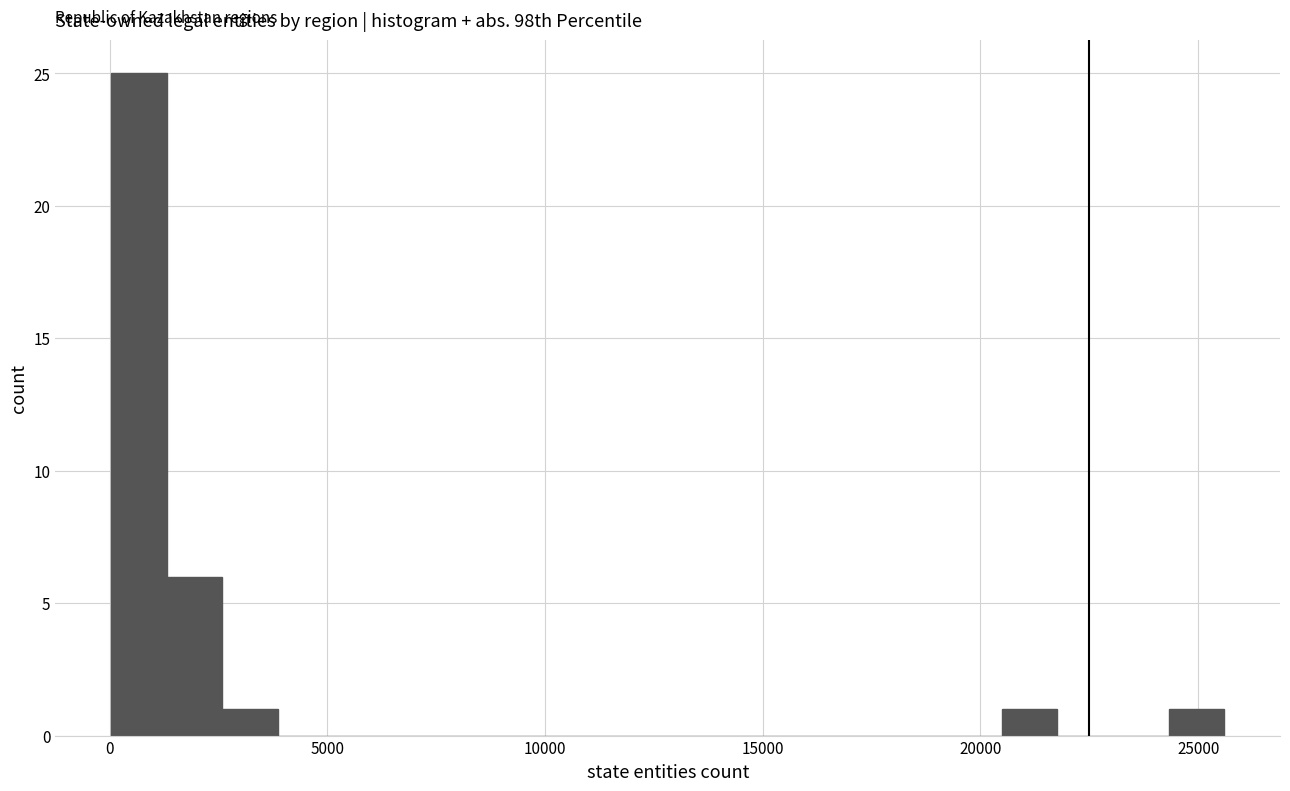

Around what value on the x-axis is the tallest bar? Give the approximate position of its centre, as read against the axis.

500